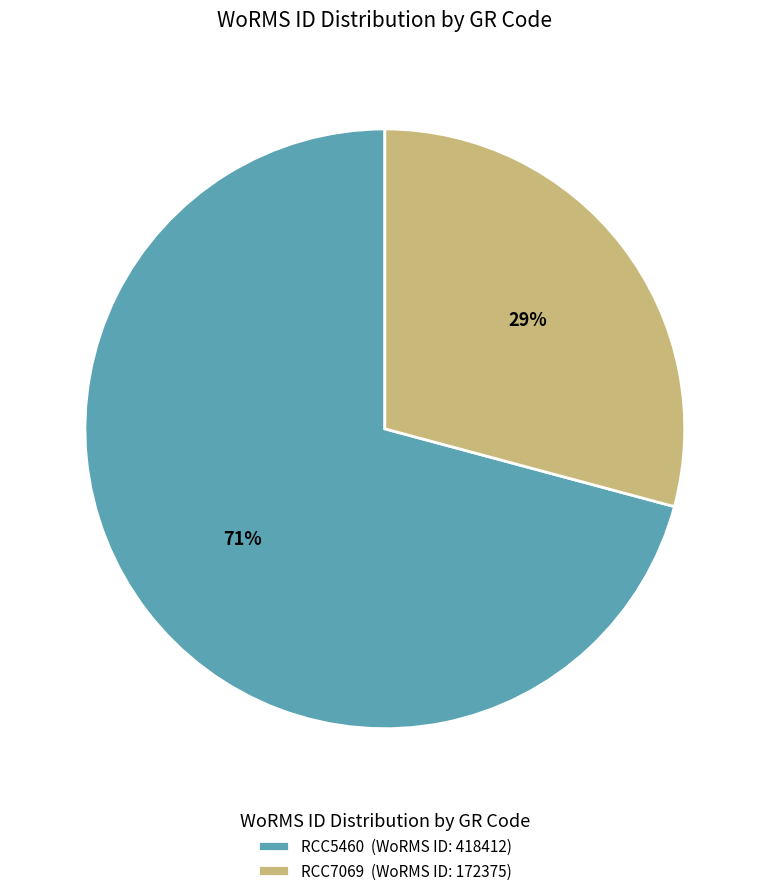

Is it true that RCC5460 is 71% of the pie?

True